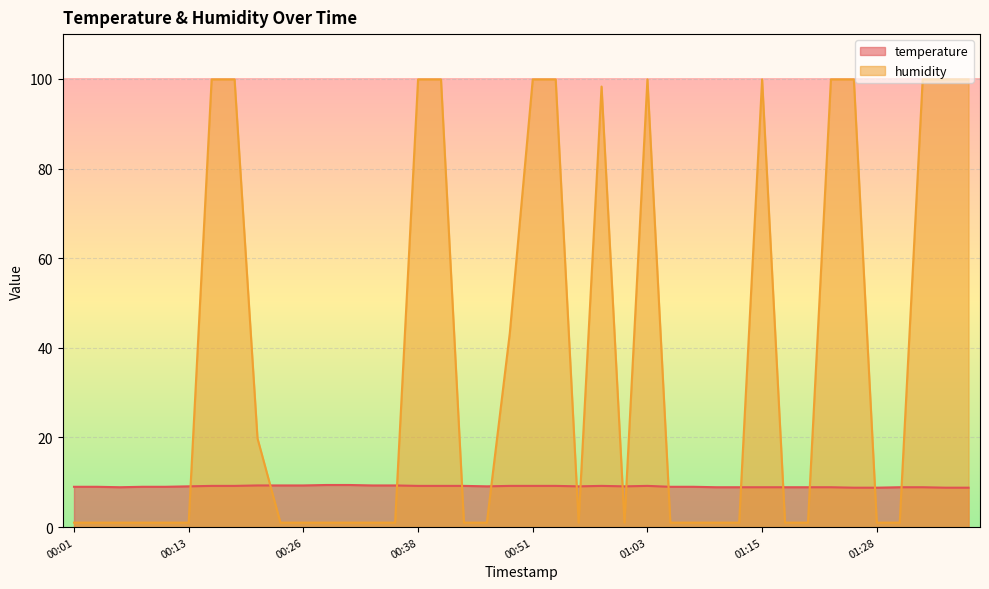

List the labels in order of humidity value, largest first.

00:16, 00:18, 00:38, 00:40, 00:51, 00:53, 01:03, 01:15, 01:23, 01:25, 01:32, 01:35, 01:37, 00:58, 00:48, 00:21, 00:01, 00:03, 00:06, 00:08, 00:11, 00:13, 00:23, 00:26, 00:28, 00:31, 00:33, 00:36, 00:43, 00:46, 00:55, 01:00, 01:05, 01:08, 01:10, 01:13, 01:18, 01:20, 01:28, 01:30